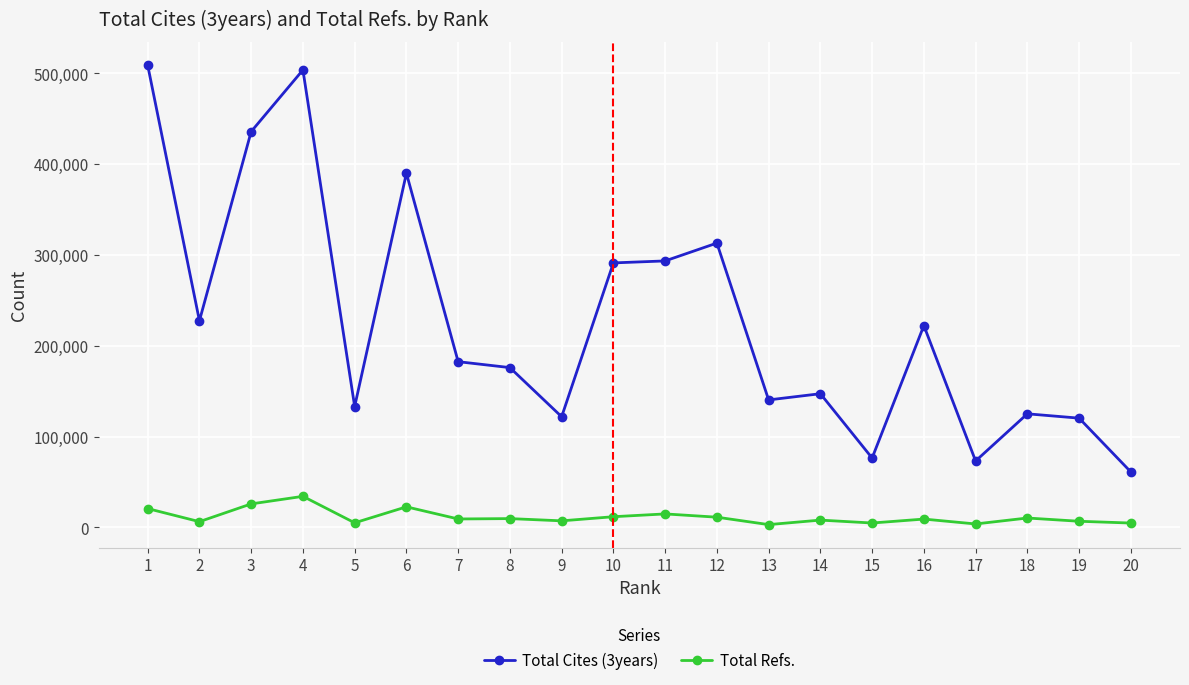

How many lines are shown in the chart?

2